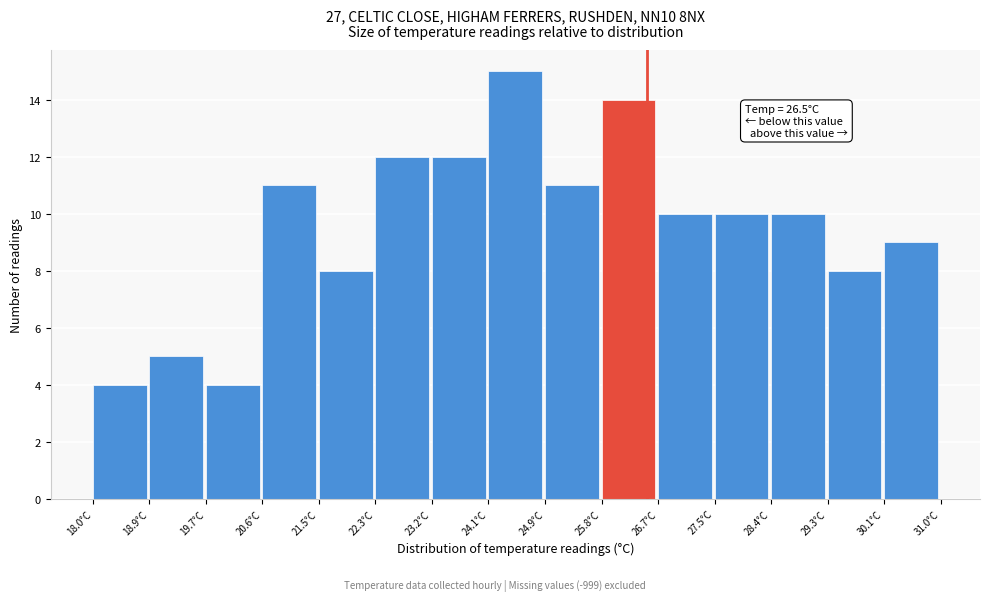

Which range on the x-axis has the tallest bar?

24.1 to 24.9